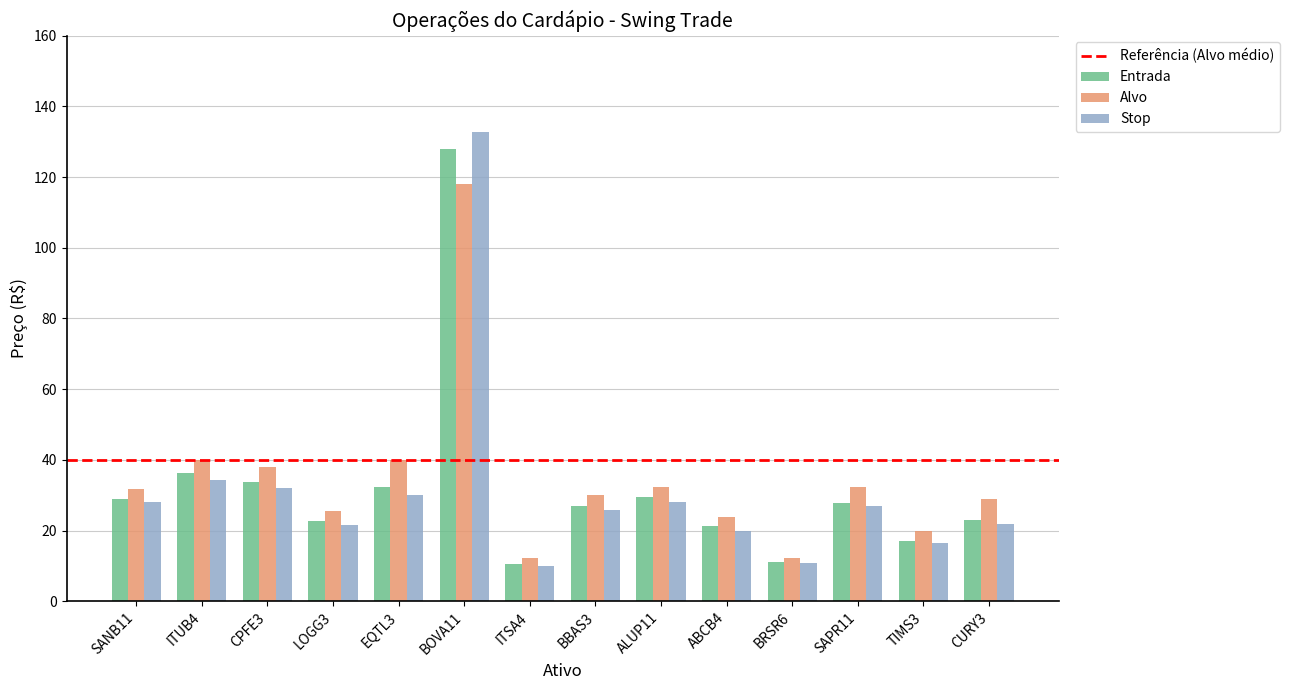

What position from the left is ABCB4?

10